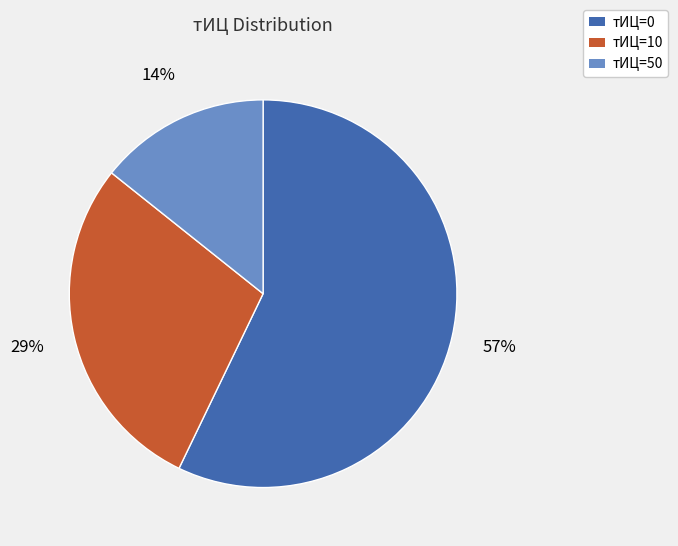

To the nearest percent, what portion does тИЦ=50 represent?

14%